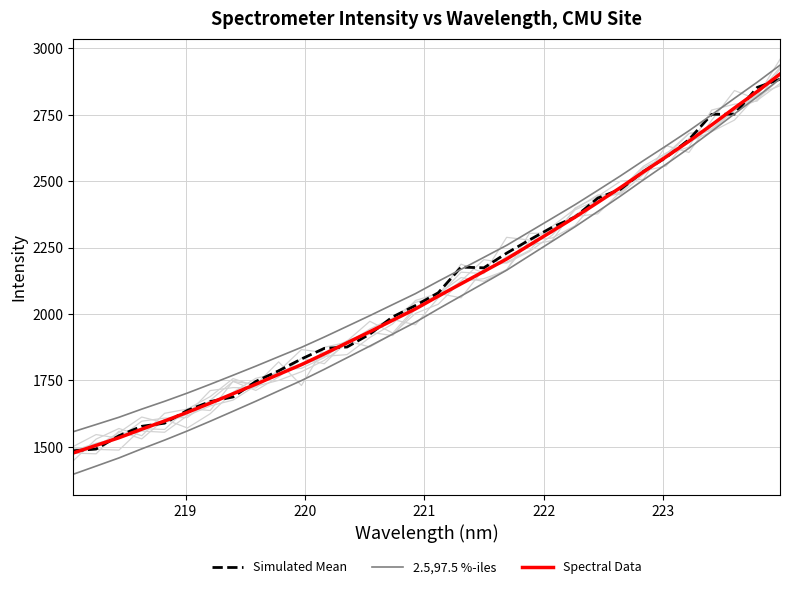

Is the value of 2.5,97.5 %-iles at 7 greater than the value of Spectral Data at 26?

No